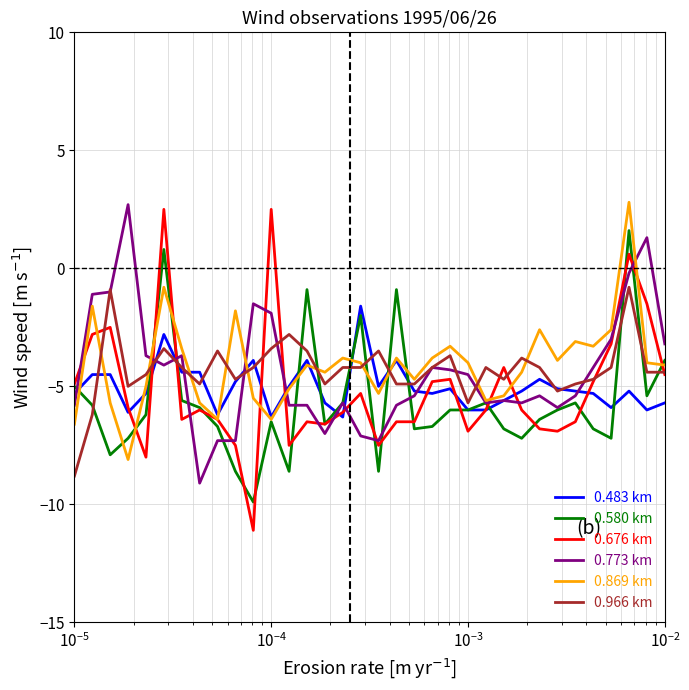

What is the difference between the maximum and minimum values in the 0.676 km series?

13.6